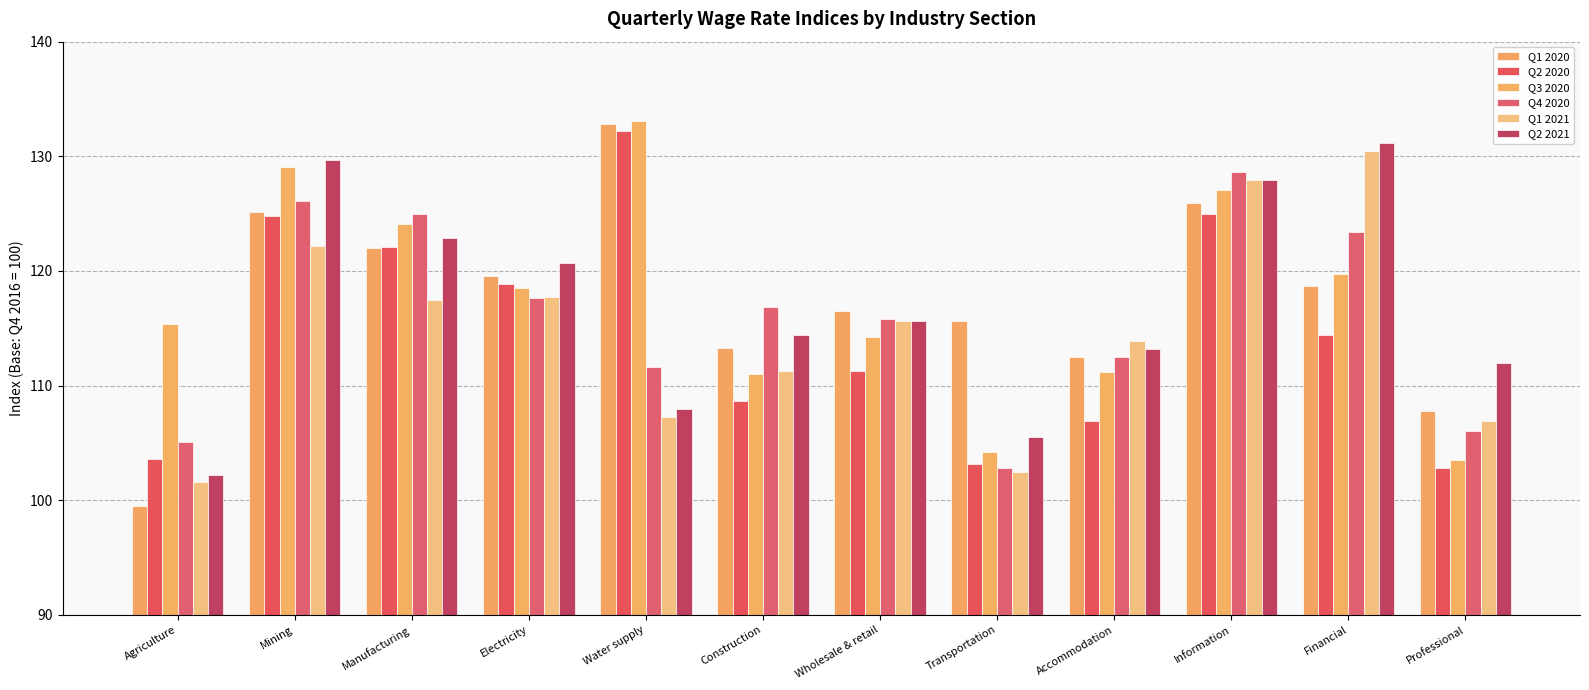

Reading right to left, what are all the values shown in this chart?

Q1 2020: 107.8	118.7	125.9	112.5	115.6	116.5	113.3	132.8	119.6	122.0	125.1	99.5
Q2 2020: 102.8	114.4	125.0	106.9	103.2	111.3	108.7	132.2	118.9	122.1	124.8	103.6
Q3 2020: 103.5	119.7	127.1	111.2	104.2	114.2	111.0	133.1	118.5	124.1	129.1	115.4
Q4 2020: 106.0	123.4	128.6	112.5	102.8	115.8	116.9	111.6	117.6	125.0	126.1	105.1
Q1 2021: 106.9	130.5	127.9	113.9	102.5	115.6	111.3	107.3	117.7	117.5	122.2	101.6
Q2 2021: 112.0	131.2	127.9	113.2	105.5	115.6	114.4	108.0	120.7	122.9	129.7	102.2